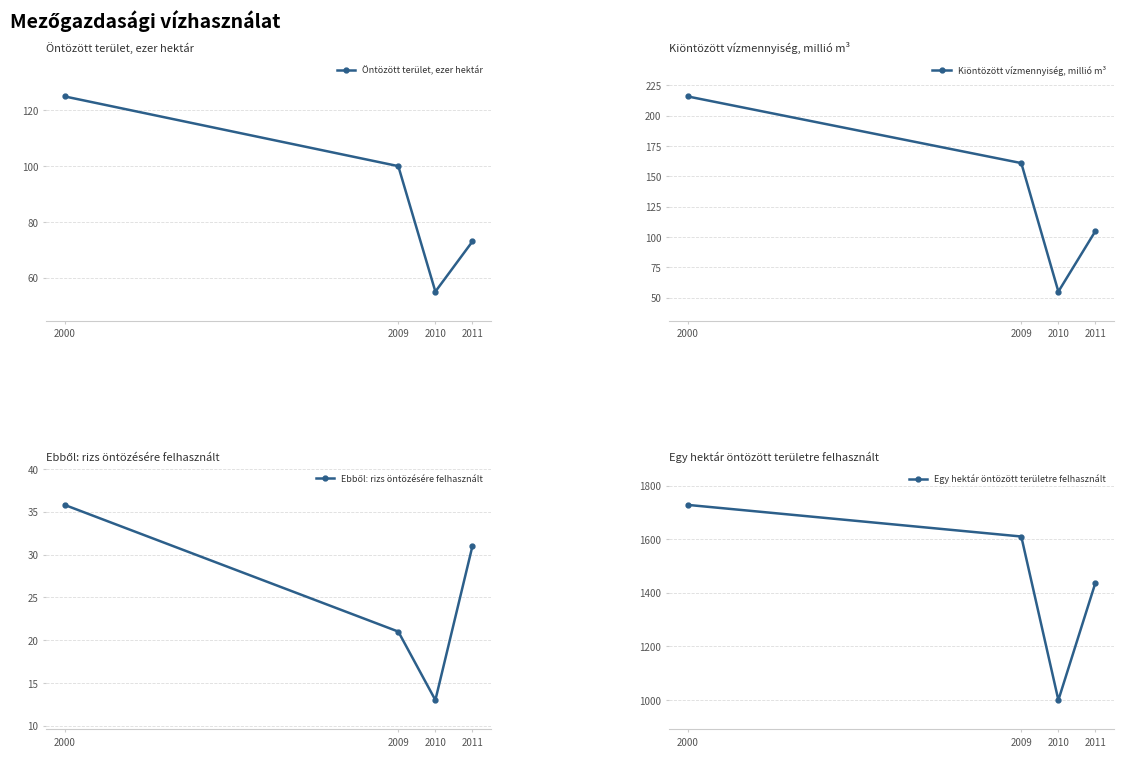

At which category is the sum across all series the highest?

2000